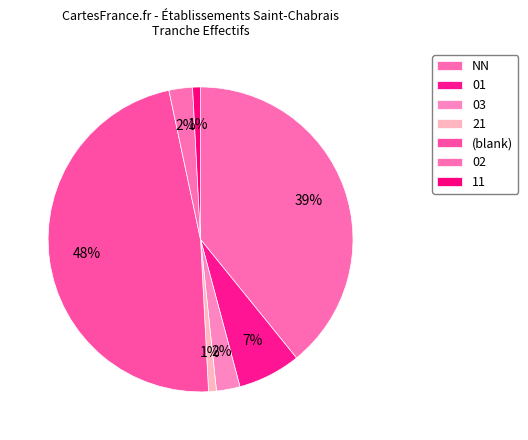

To the nearest percent, what portion does 03 represent?

3%